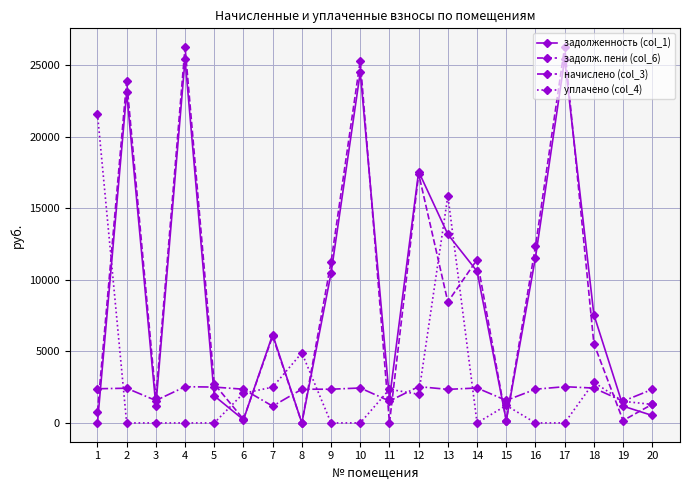

Rank the series at 9 from lowest to highest value.

уплачено (col_4), начислено (col_3), задолженность (col_1), задолж. пени (col_6)